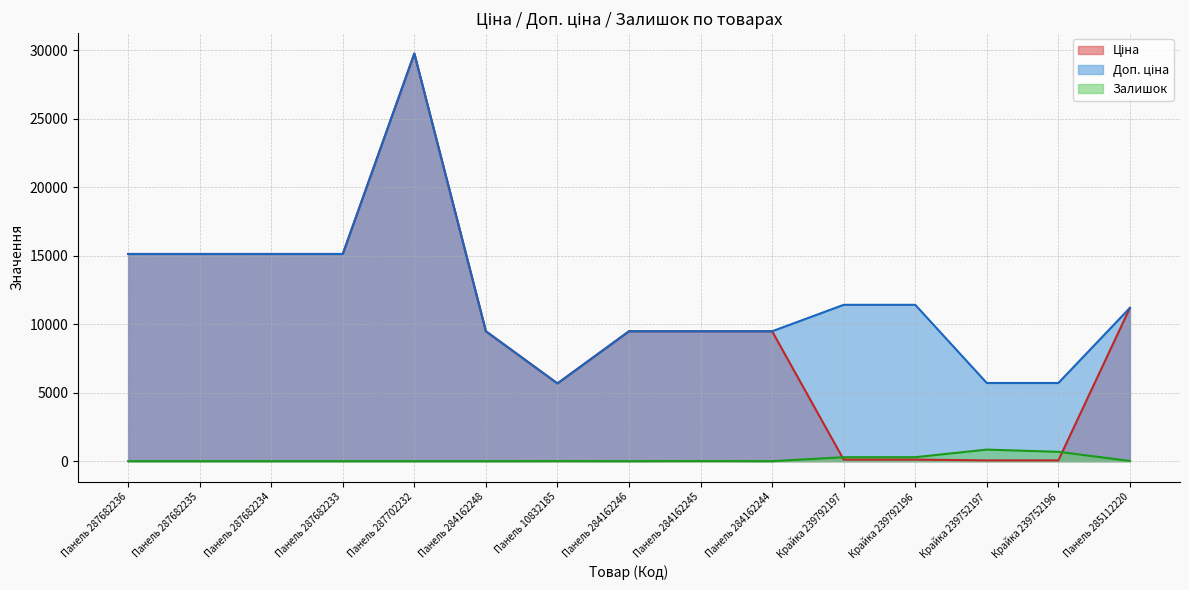

List the series in order of their overall mean, highest first.

Доп. ціна, Ціна, Залишок